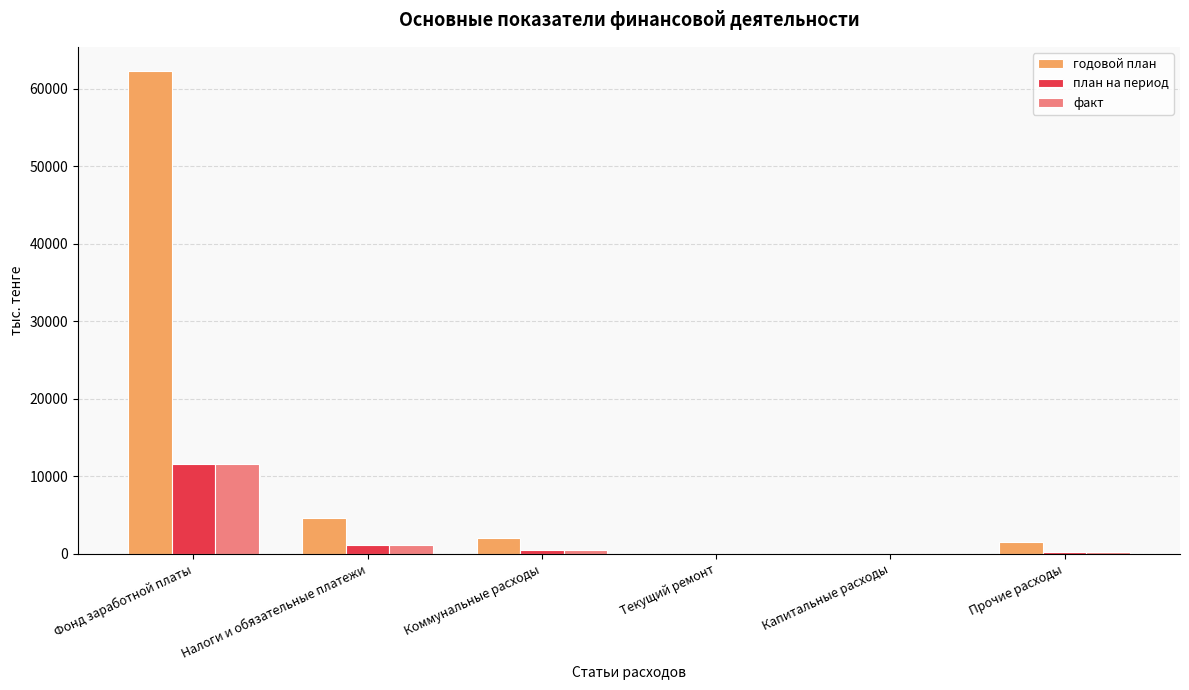

What are all the series names shown in the legend?

годовой план, план на период, факт